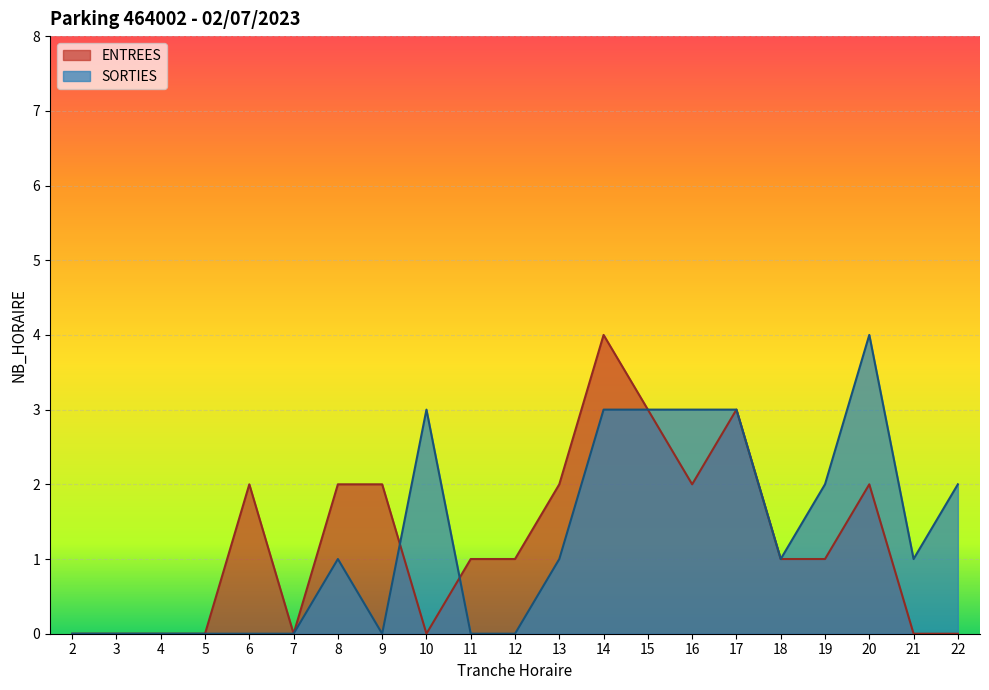

How many lines are shown in the chart?

2